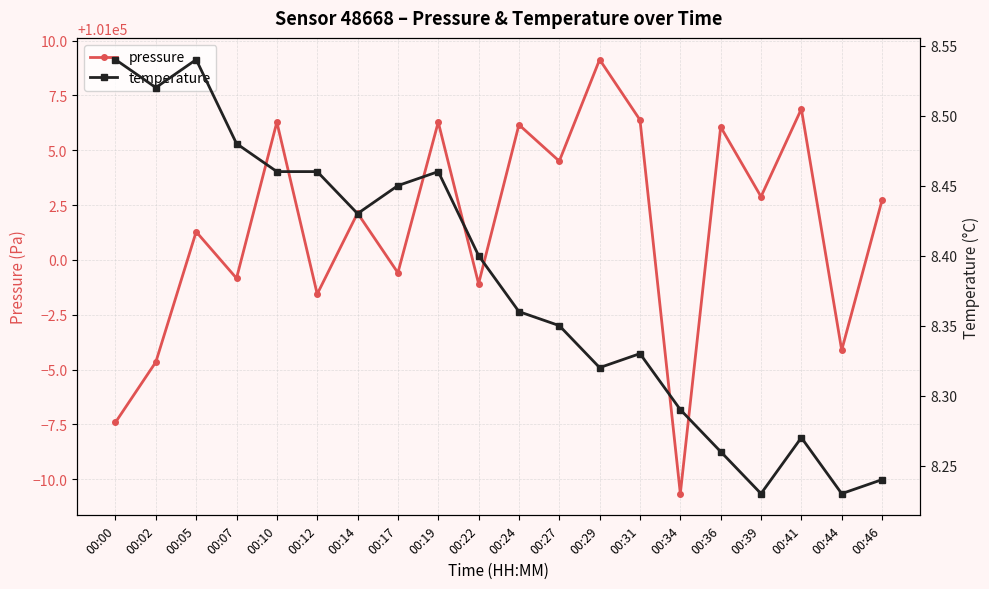

True or false: temperature has more than 2 interior local peaks.

True